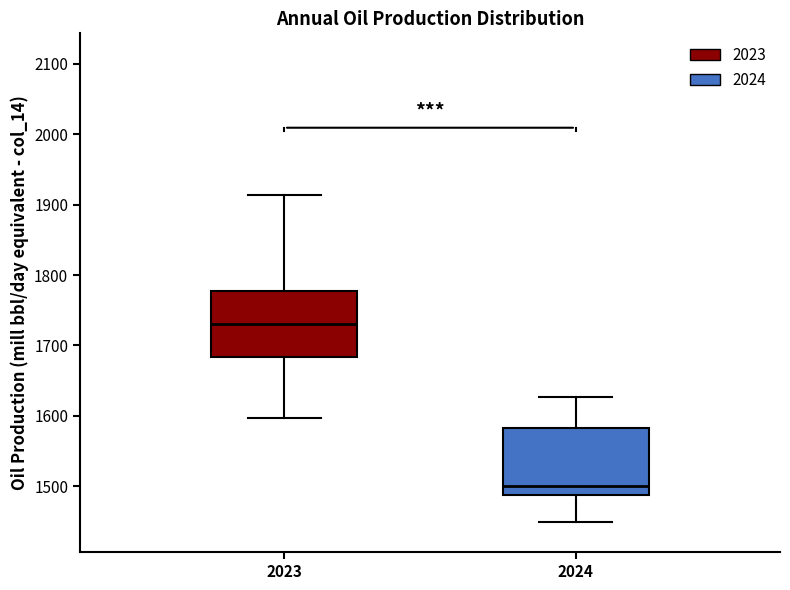

Reading left to right, read every box against the y-axis: the position of its median line, the range the box covers, and the ends of its whiskers. The values are not printed on the chart, so give them approximately, as read against the axis.

2023: median 1730, box 1680 to 1780, whiskers 1600 to 1910
2024: median 1500, box 1490 to 1580, whiskers 1450 to 1630